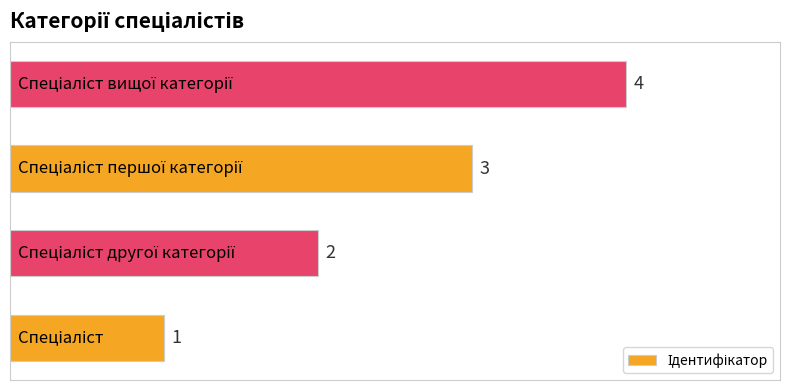

What is the greatest value displayed?

4